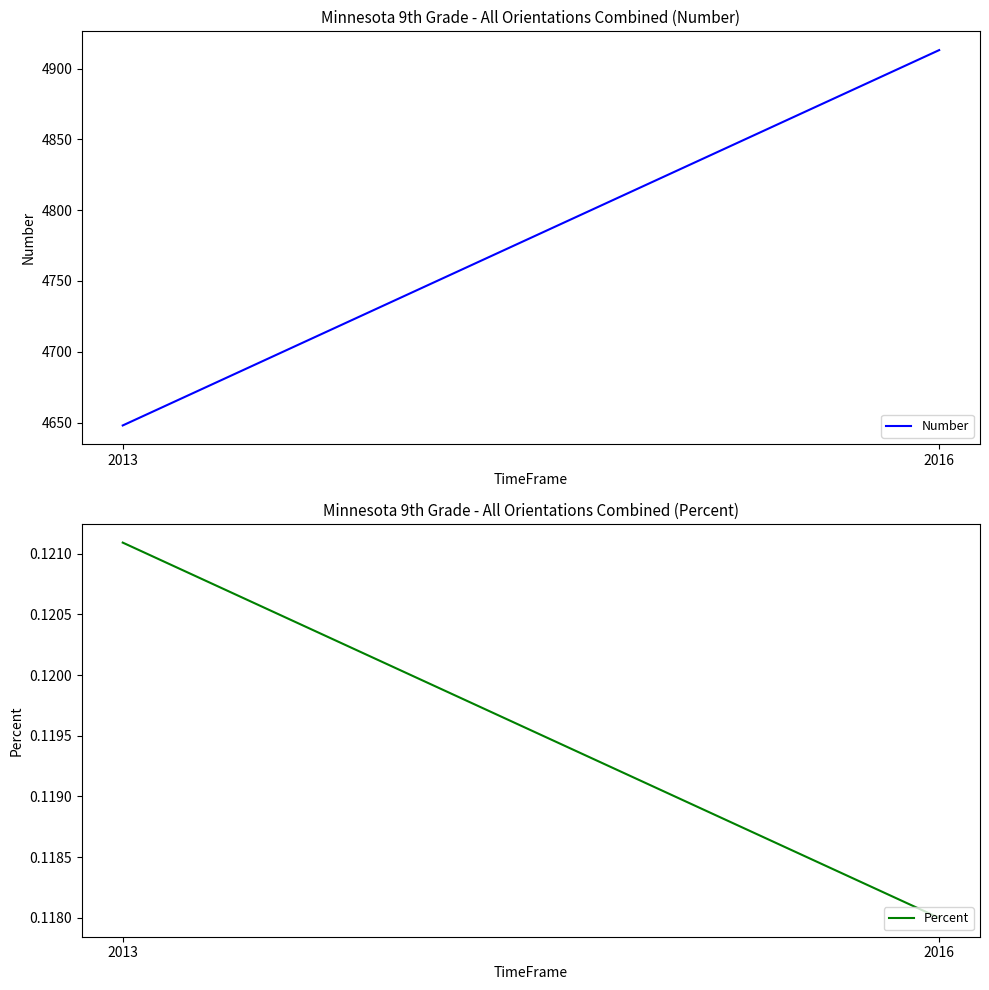

Reading left to right, what are all the values shown in this chart?

Number: 4648.0	4913.0
Percent: 0.1	0.1